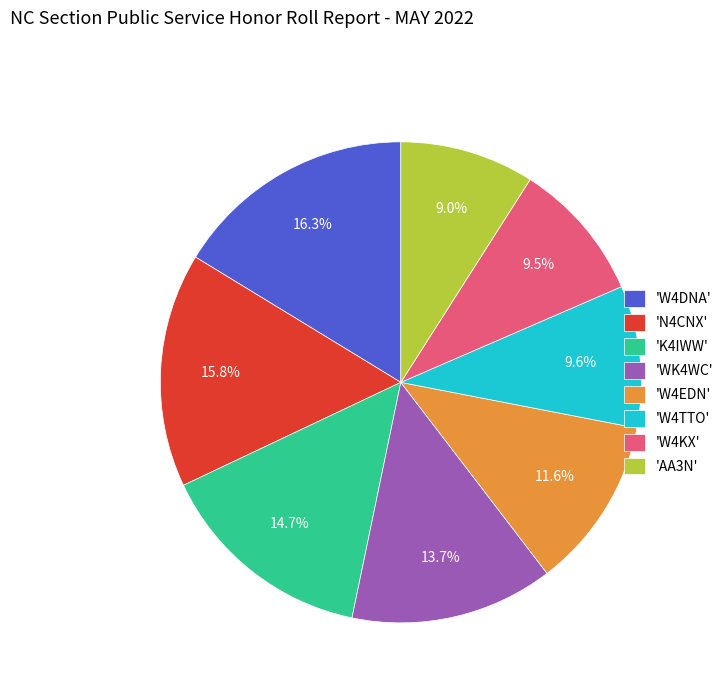

To the nearest percent, what is the average slice percentage?

12%